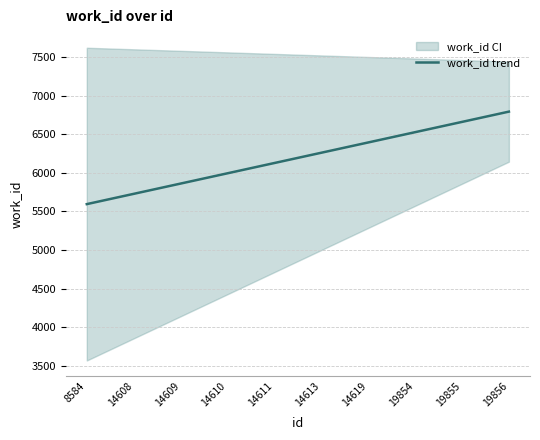

Reading left to right, transcribe all the data shown in this chart.

8584=5595.1	14608=5728.2	14609=5861.3	14610=5994.4	14611=6127.5	14613=6260.5	14619=6393.6	19854=6526.7	19855=6659.8	19856=6792.9